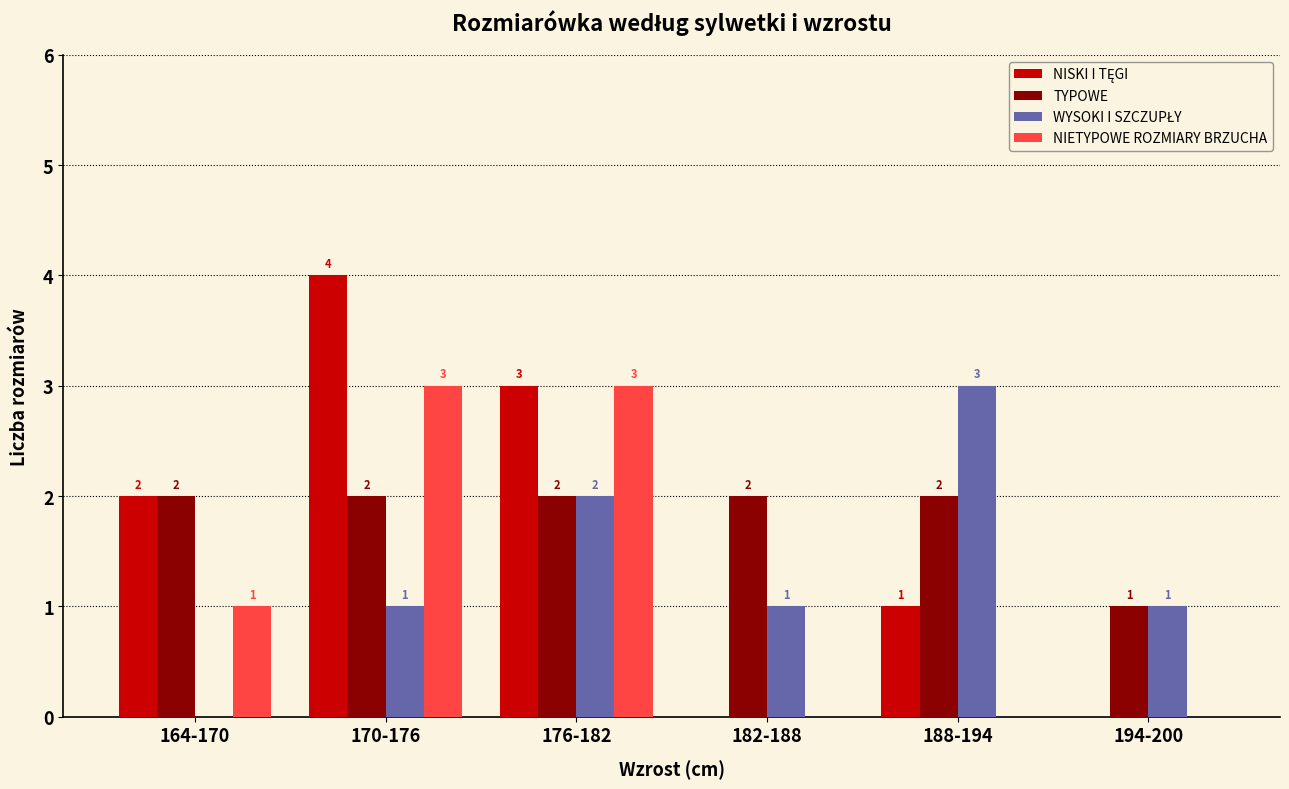

Which series has the largest total across all categories?

TYPOWE